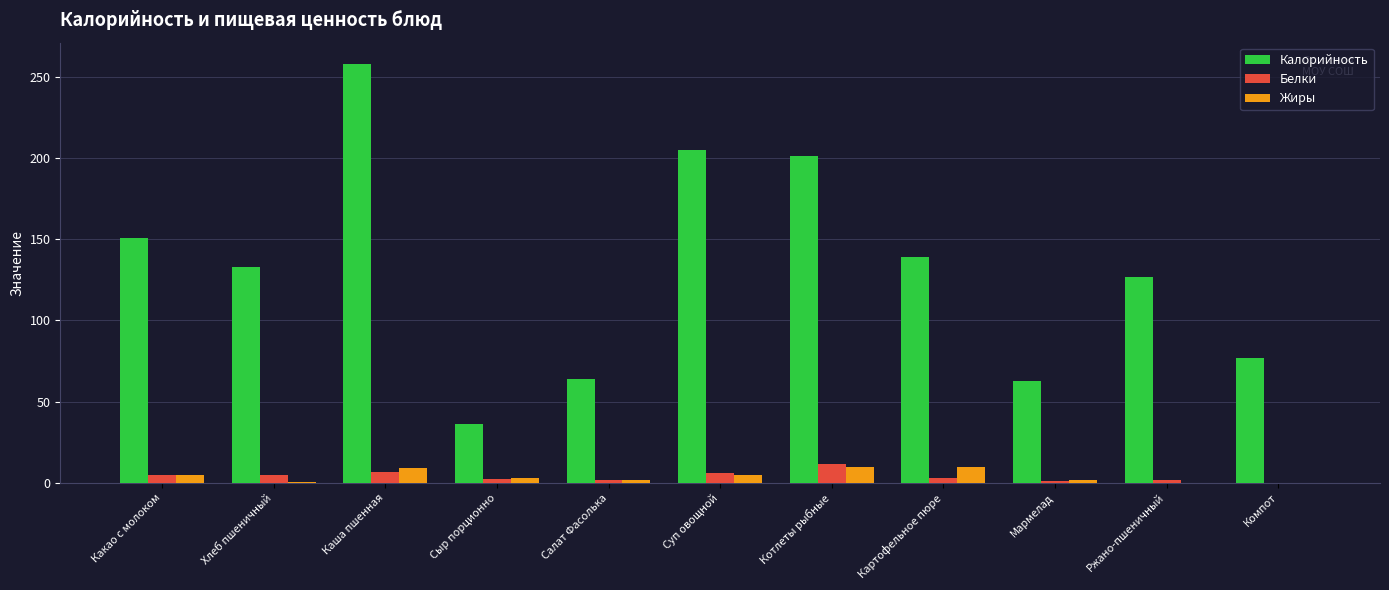

Count the number of categories in the chart.

11